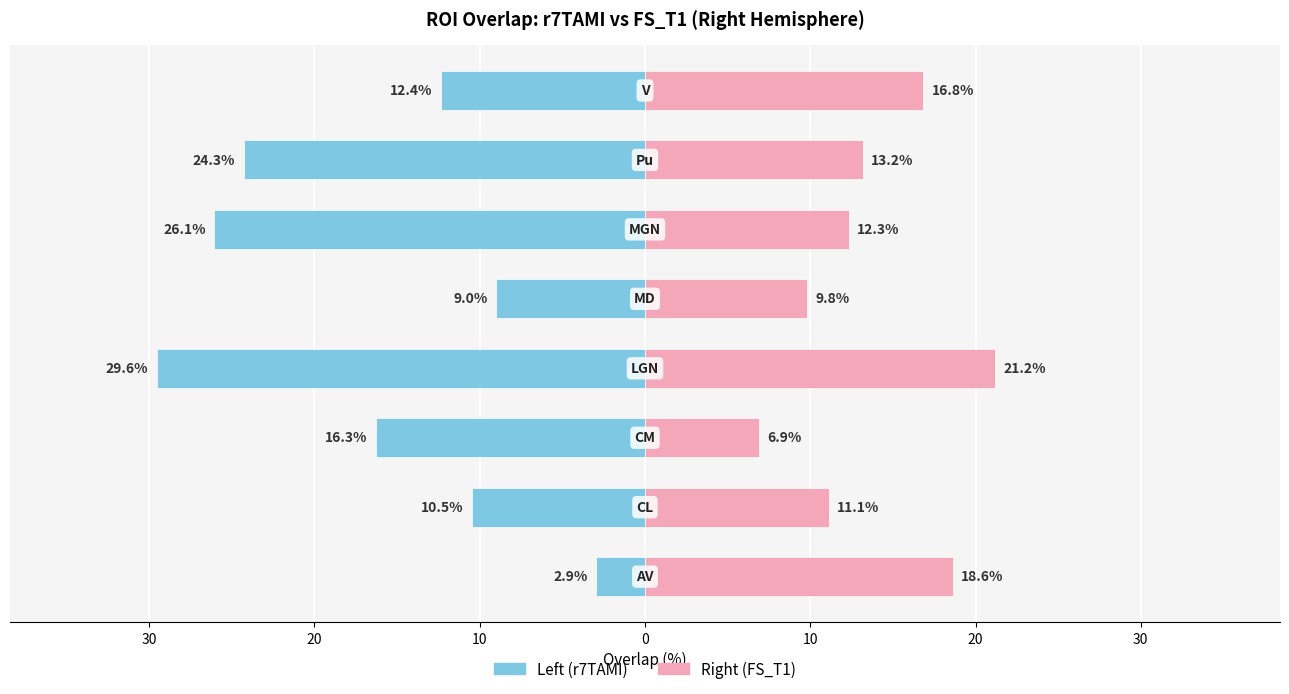

What is the difference between the maximum and minimum values in the Left (r7TAMI) series?

26.6